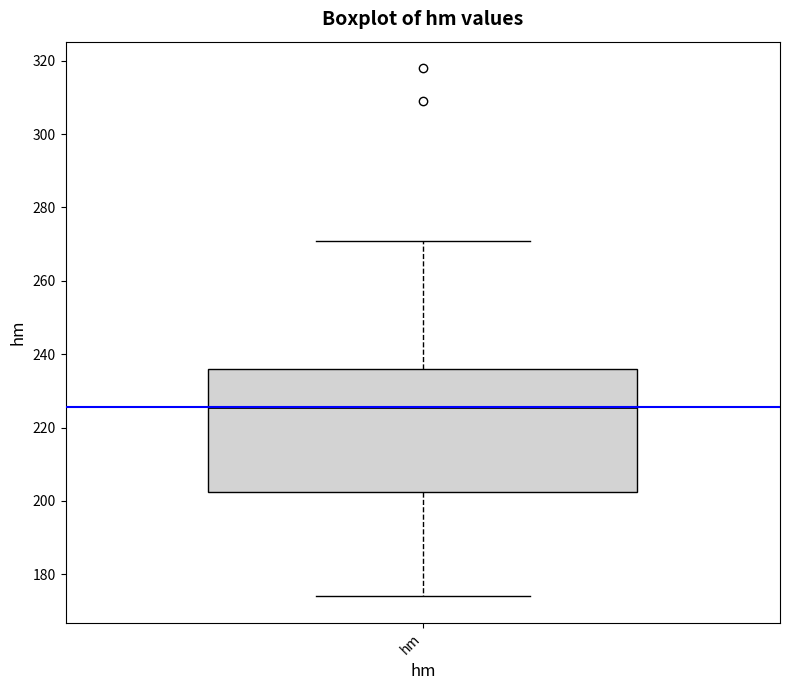

Where does the upper whisker of the box for hm end on the y-axis? The values are not printed on the chart, so give them approximately, as read against the axis.

272